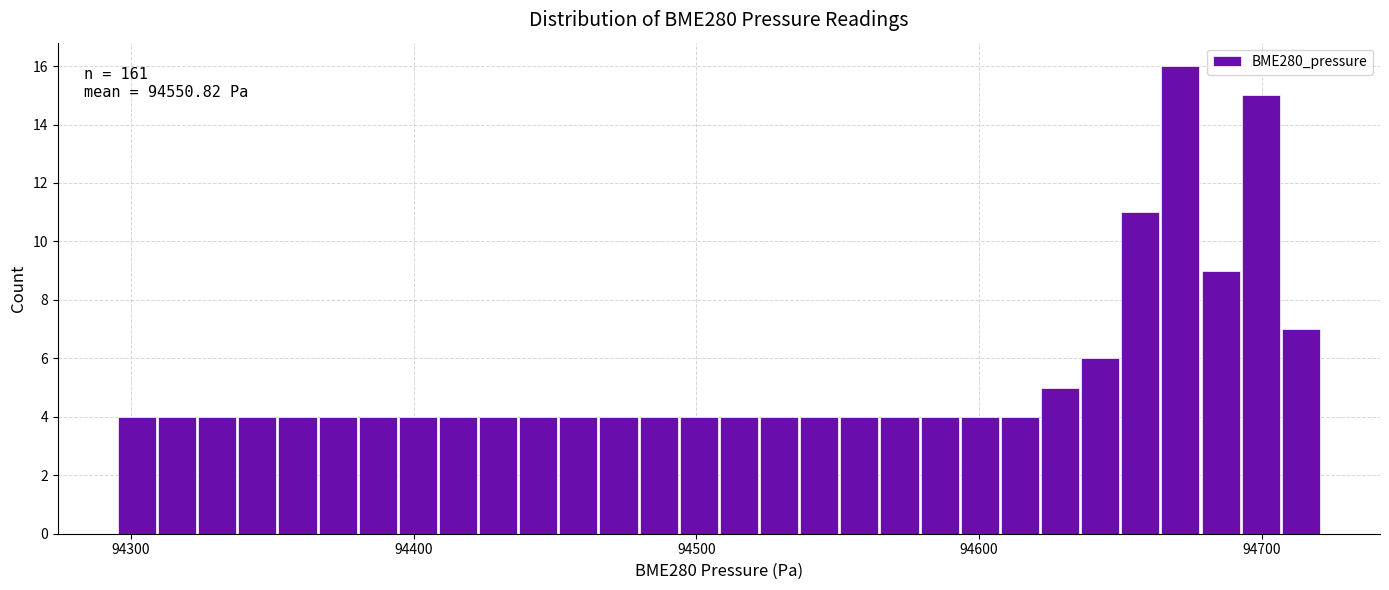

Around what value on the x-axis is the tallest bar? Give the approximate position of its centre, as read against the axis.

94670